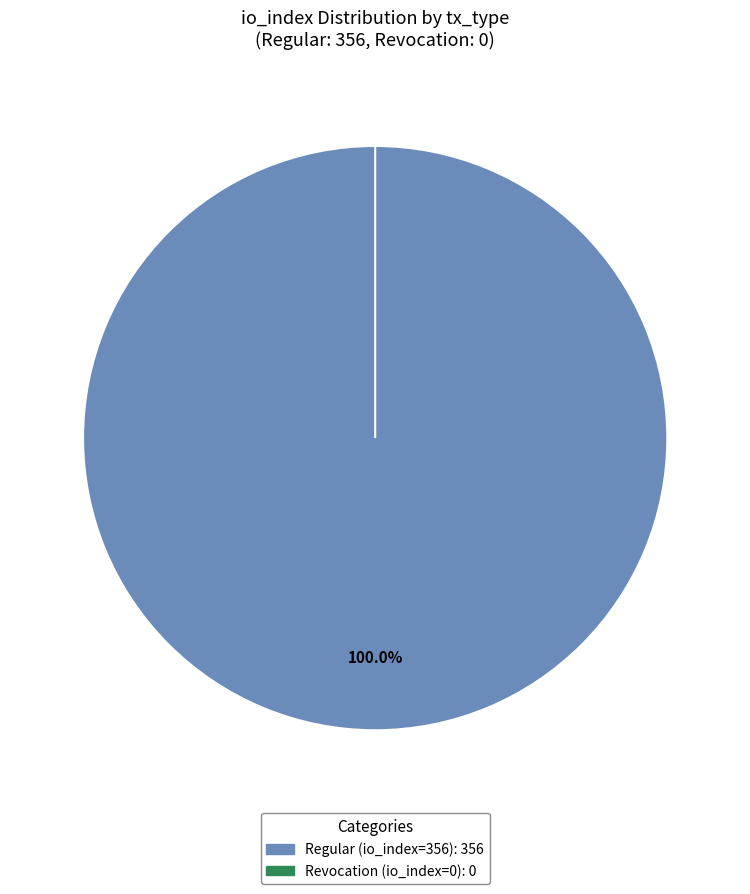

The Revocation (io_index=0) slice represents 0% of the pie. True or false?

True